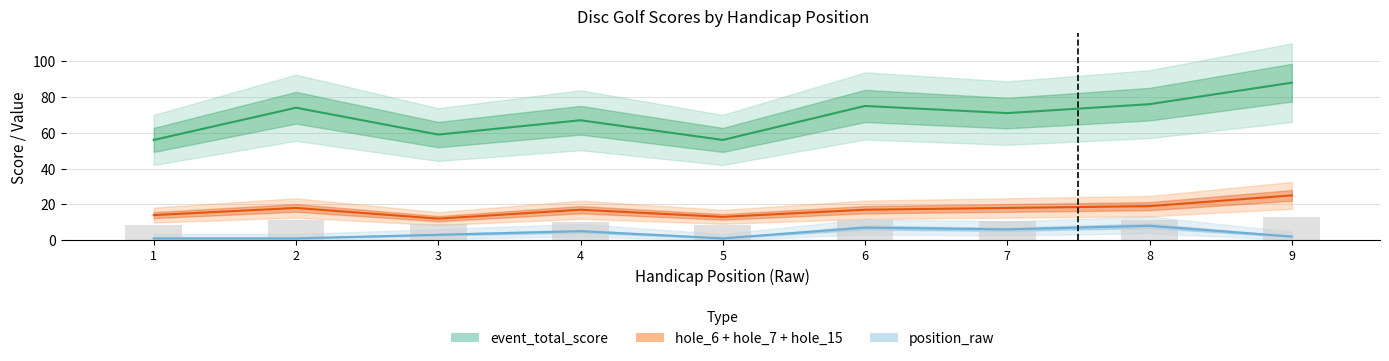

The value of position_raw at 3 is 4.2. True or false?

False